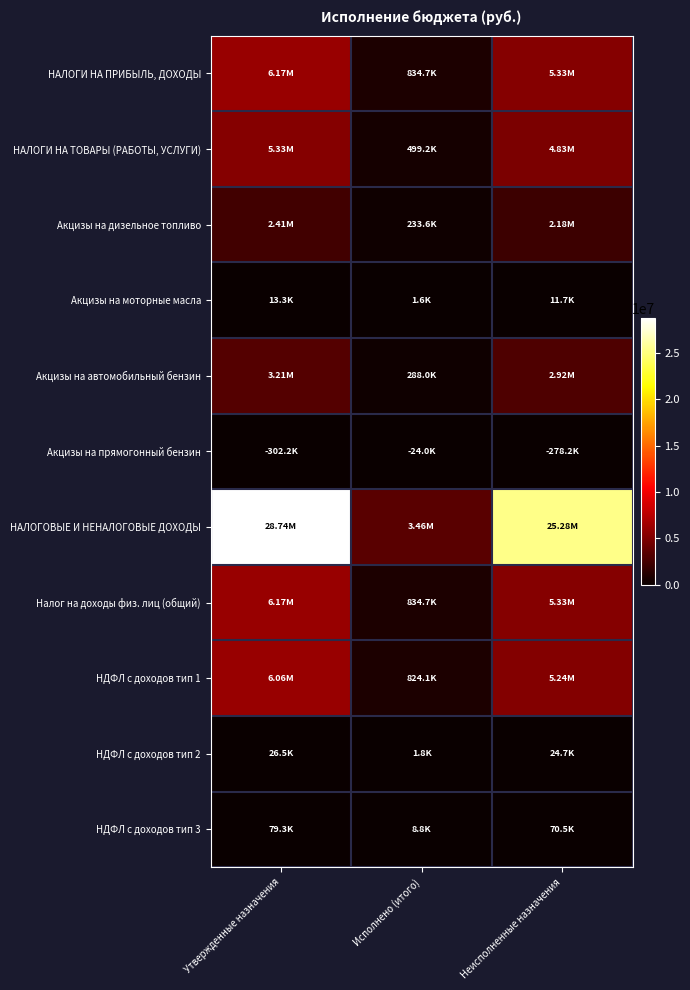

Between Утвержденные назначения and Неисполненные назначения, which is larger?

Утвержденные назначения